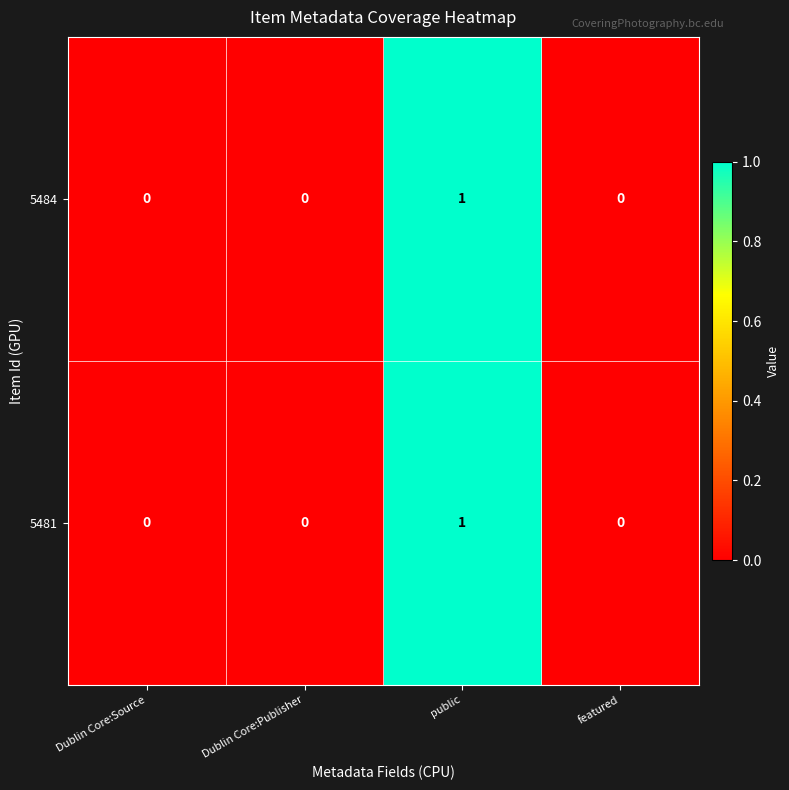

The value of 5484 at featured is 0. True or false?

True